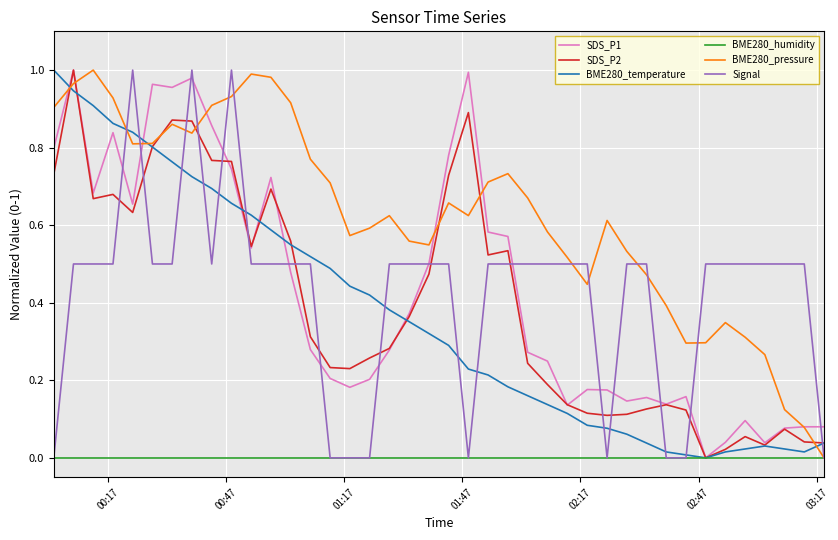

Which series has the largest total across all categories?

BME280_pressure